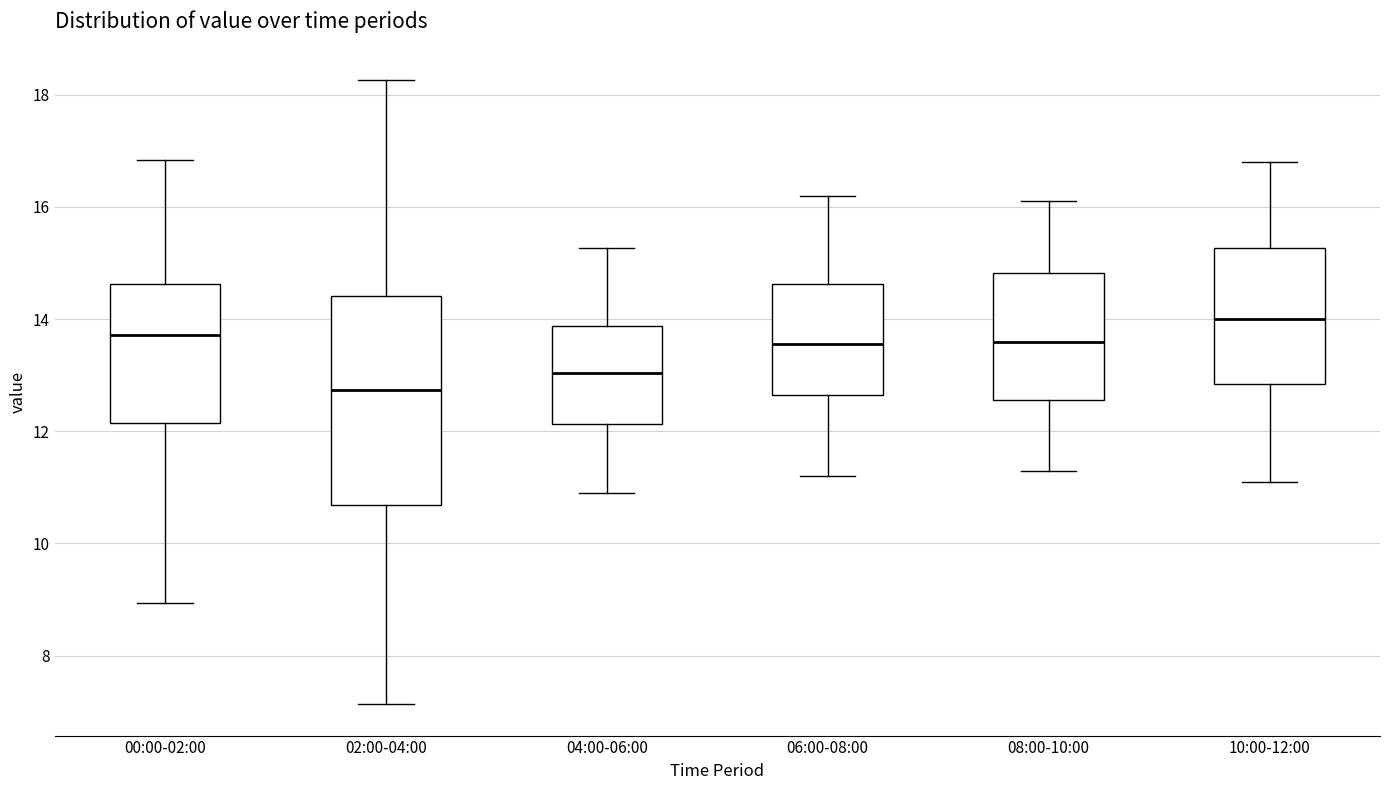

Where does the median line of the box for 00:00-02:00 sit on the y-axis? The values are not printed on the chart, so give them approximately, as read against the axis.

13.8